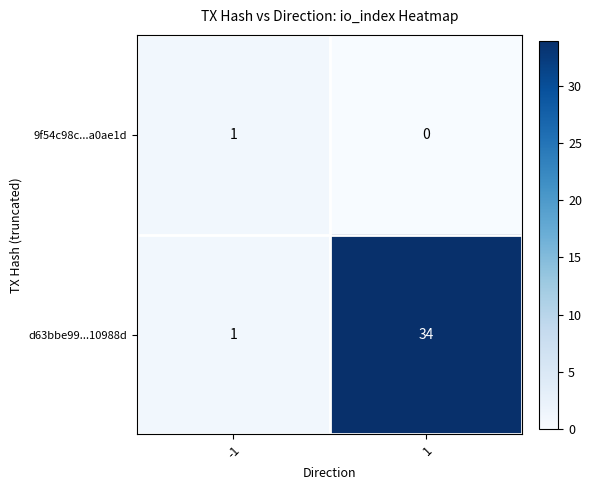

What is the sum of all d63bbe99...10988d values?

35